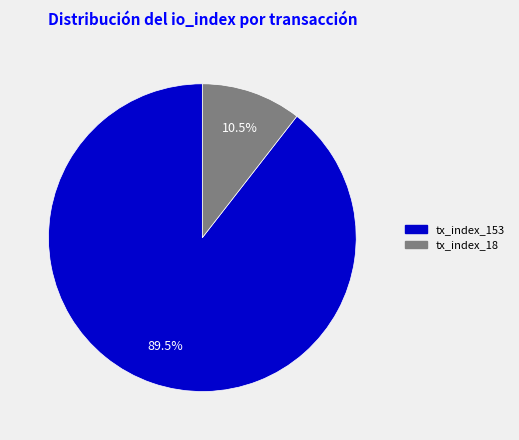

How many segments does this pie chart have?

2